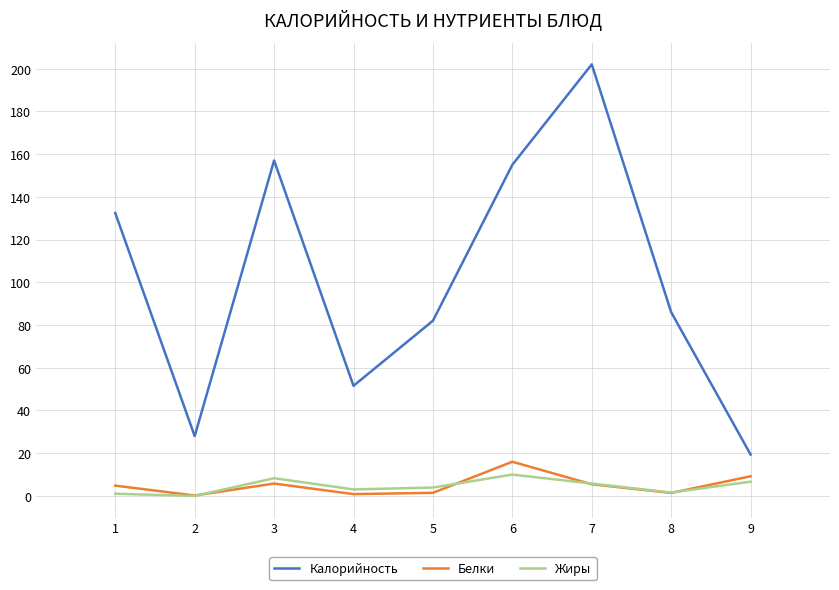

What is the spread (max minus min) of values at 6?

145.0